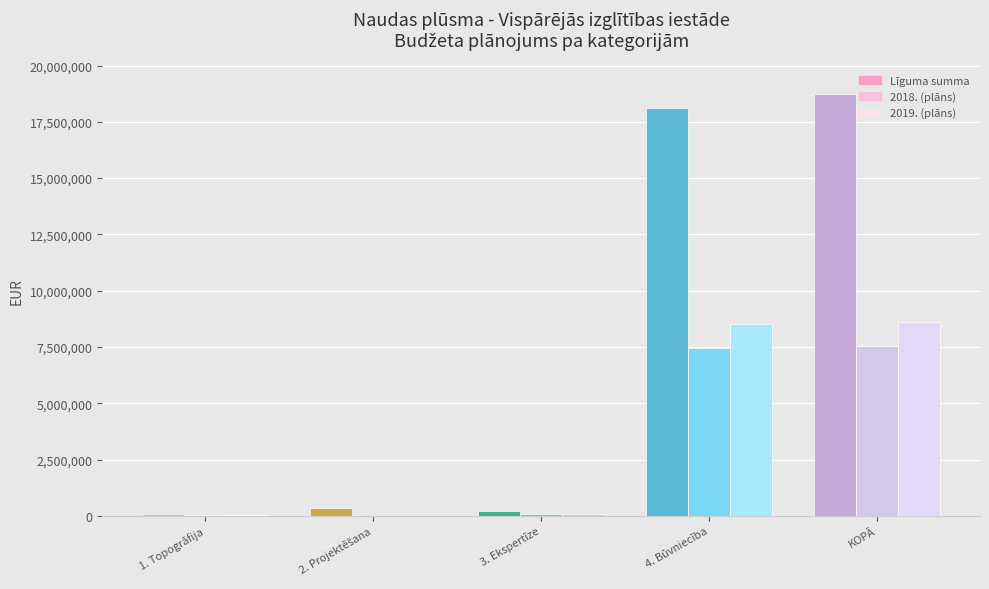

At which label is Līguma summa closest to 9411873?

4. Būvniecība